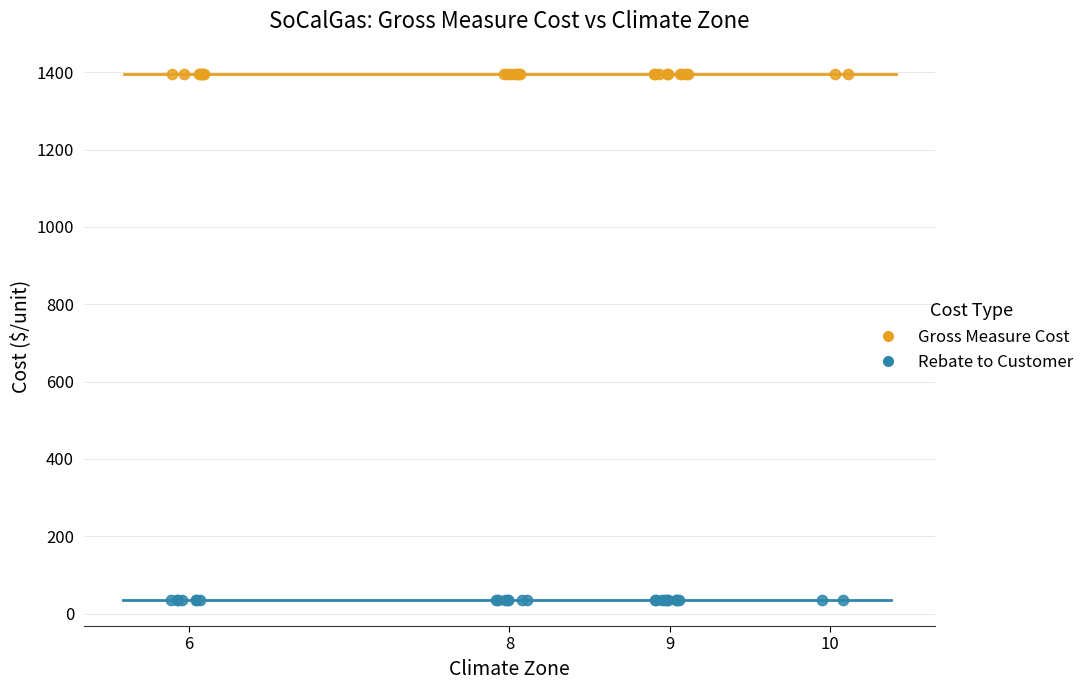

Which series reaches the maximum Y coordinate?

Gross Measure Cost